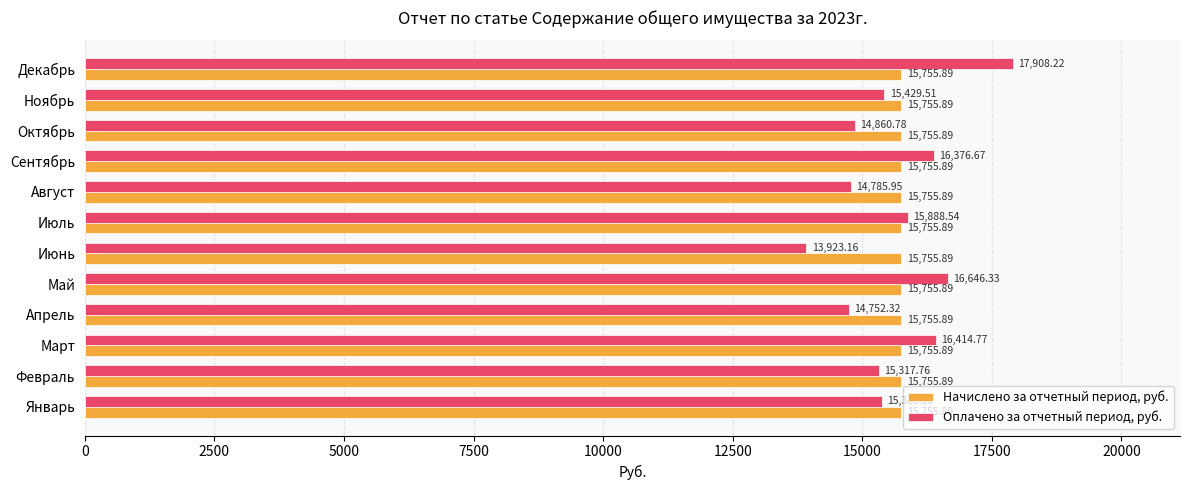

What is the spread (max minus min) of values at Июнь?

1832.7